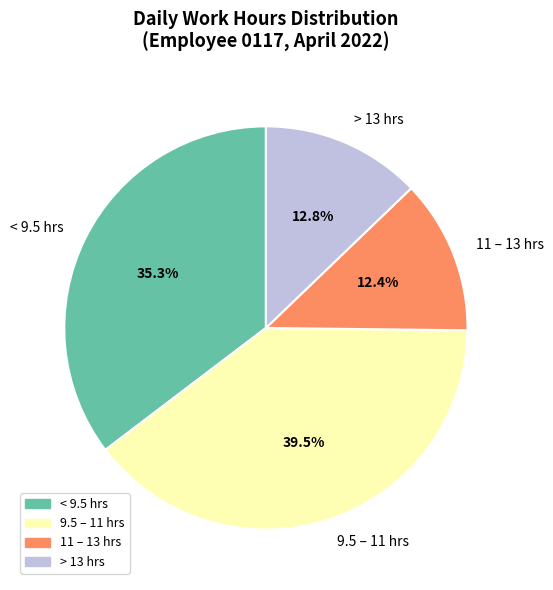

What is the ratio of the value at 9.5 – 11 hrs to the value at 11 – 13 hrs?

3.2